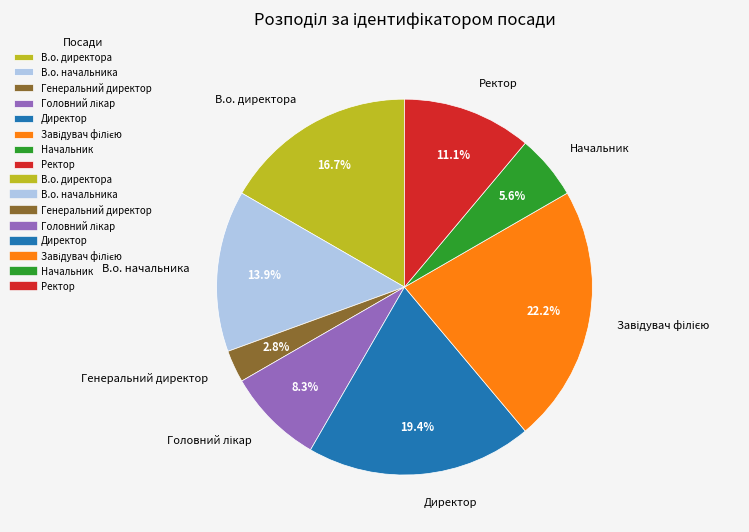

True or false: Начальник accounts for 1% of the total.

False